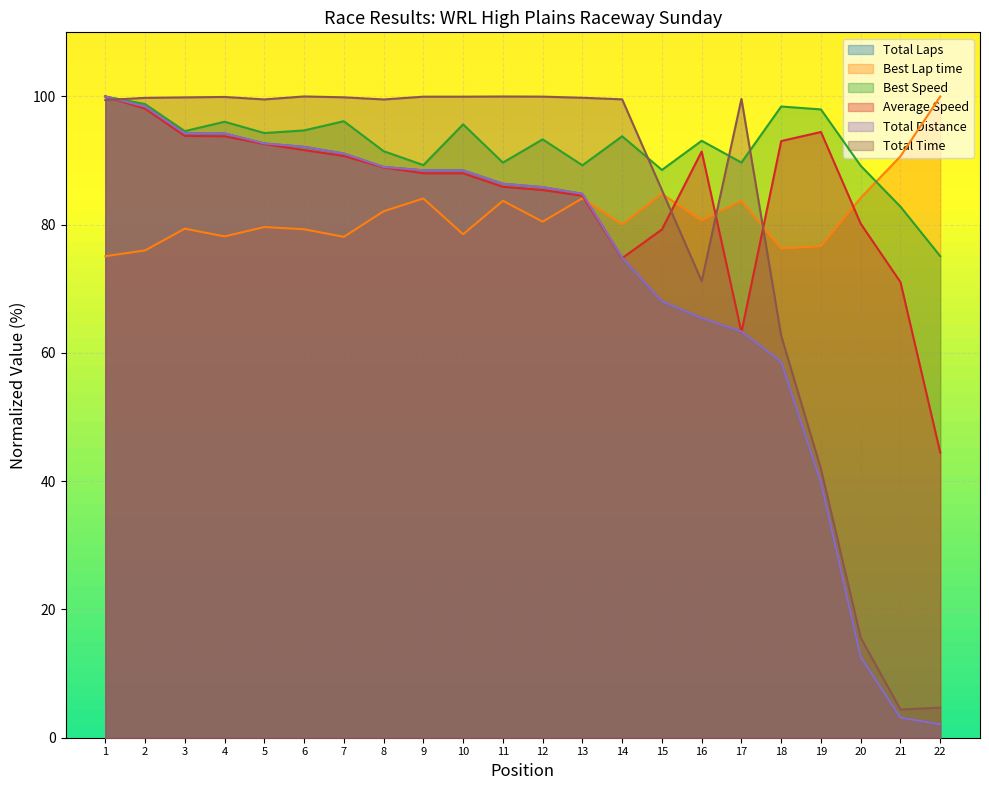

True or false: Best Speed and Total Time cross at least once.

True